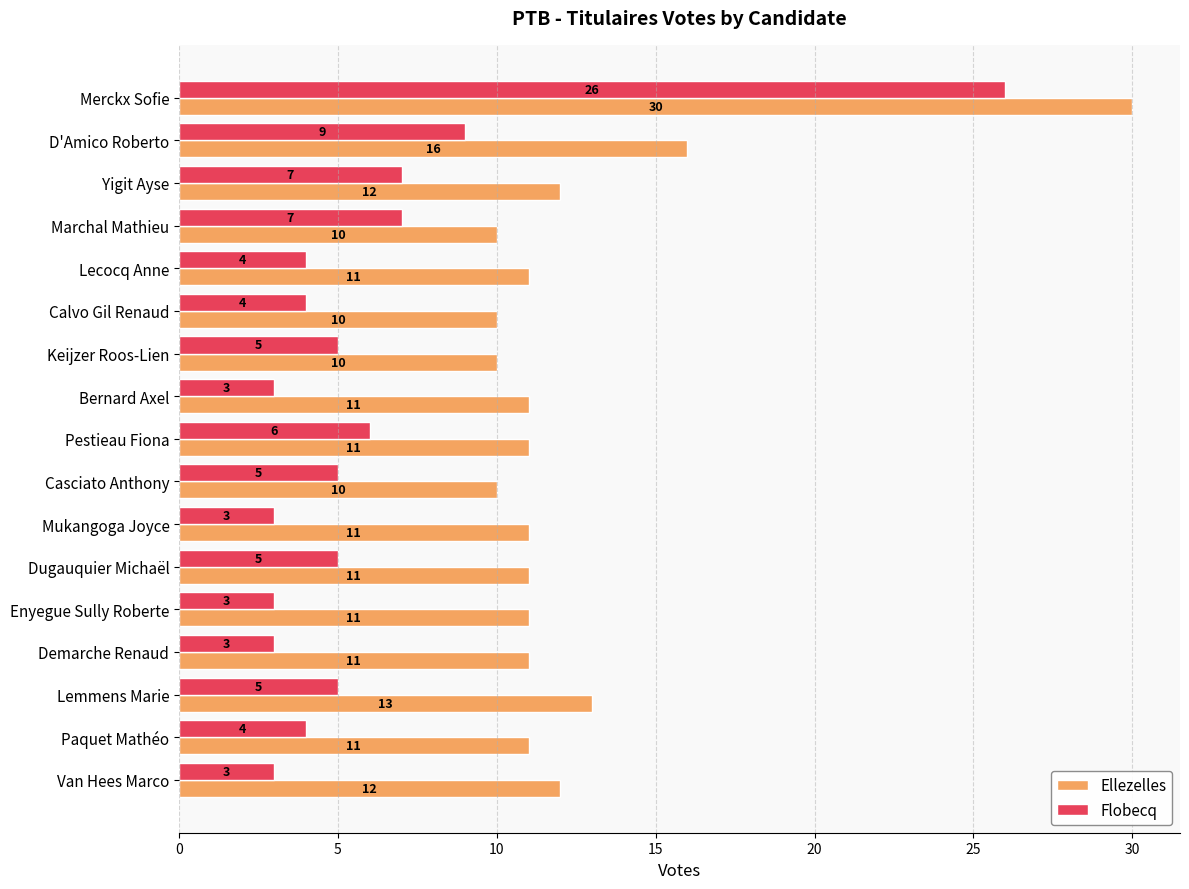

What is the highest value of the Ellezelles series?

30